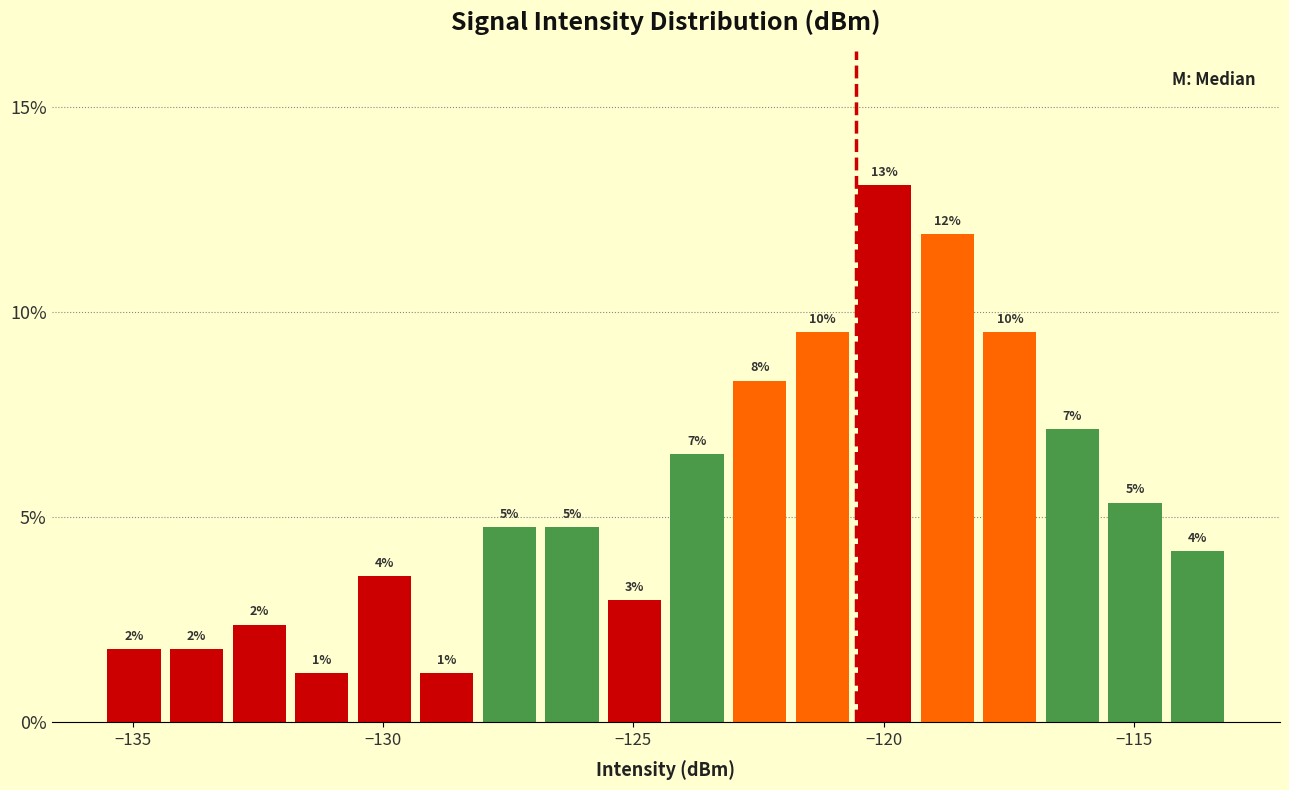

Around what value on the x-axis is the tallest bar? Give the approximate position of its centre, as read against the axis.

-120.0